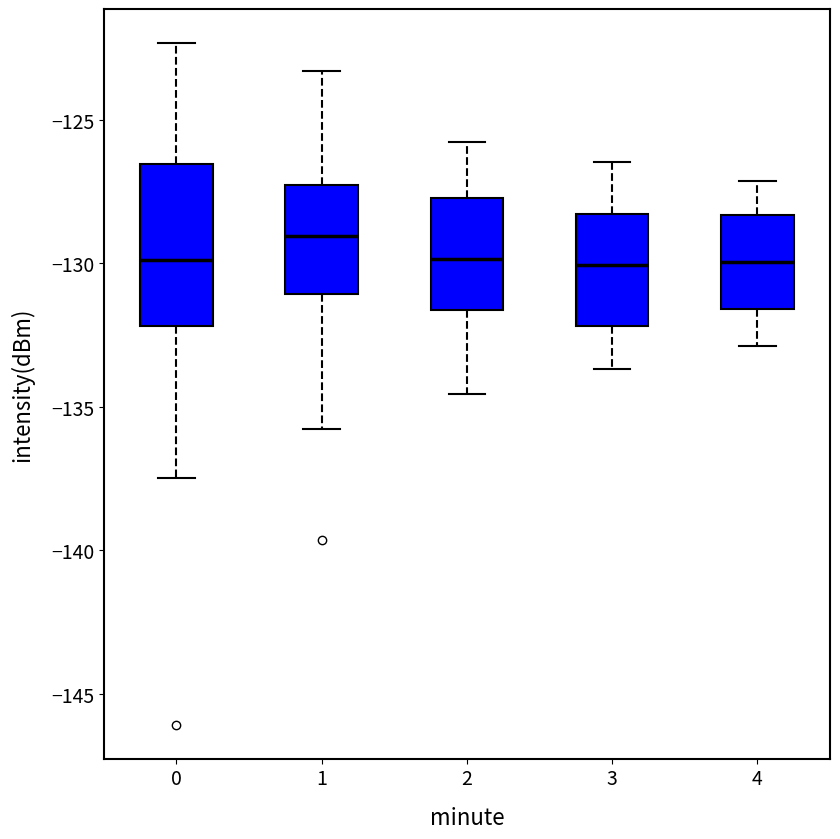

Reading left to right, transcribe this box plot: for each box, give where its median line is, the range the box spans, and where its two whiskers end, as read against the y-axis. The values are not printed on the chart, so give them approximately, as read against the axis.

0: median -130.0, box -132.0 to -126.5, whiskers -137.5 to -122.5
1: median -129.0, box -131.0 to -127.5, whiskers -136.0 to -123.5
2: median -130.0, box -131.5 to -127.5, whiskers -134.5 to -126.0
3: median -130.0, box -132.0 to -128.5, whiskers -133.5 to -126.5
4: median -130.0, box -131.5 to -128.5, whiskers -133.0 to -127.0